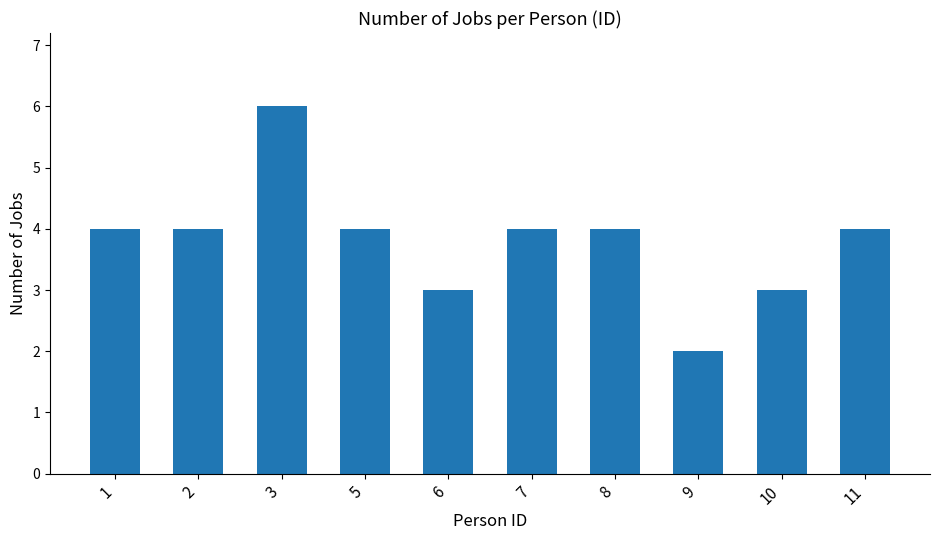

How many bars are there in total?

10